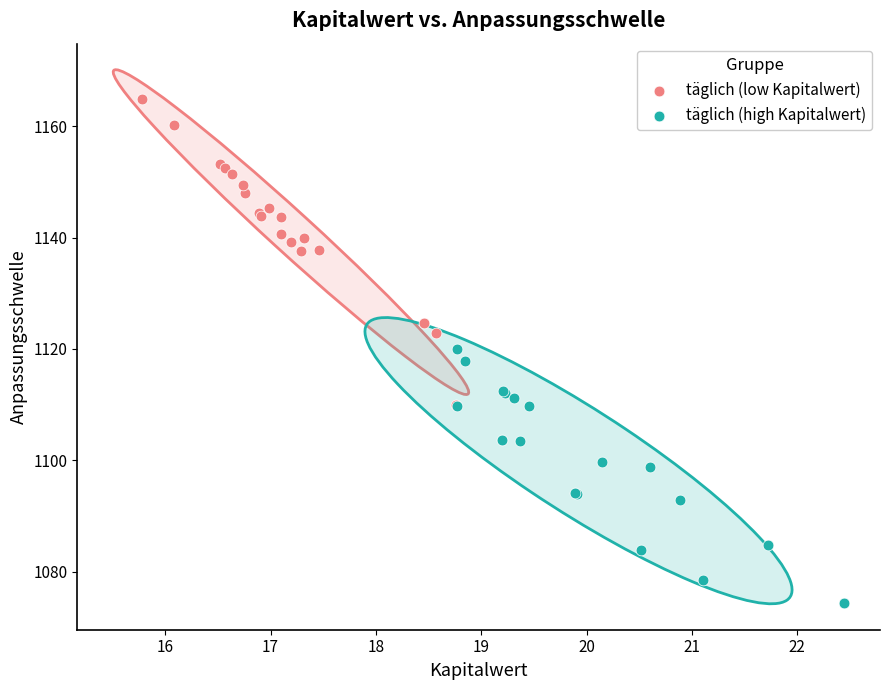

Which series contains the lowest Y value?

täglich (high Kapitalwert)